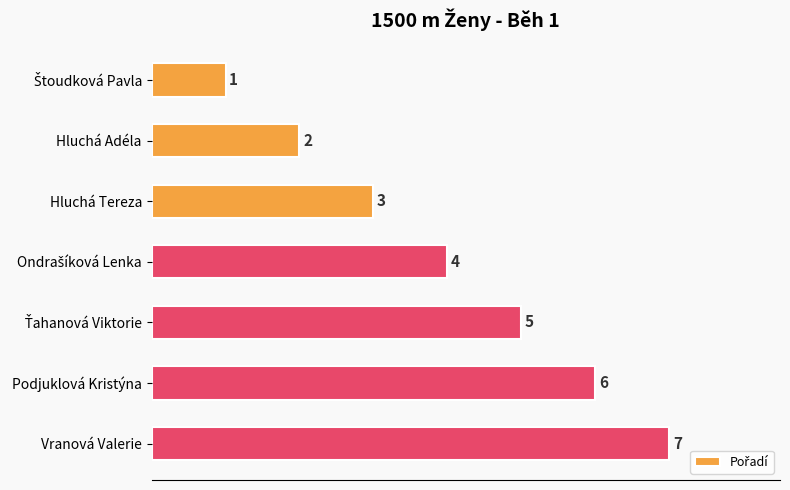

What is the ratio of the value at Hluchá Tereza to the value at Vranová Valerie?

0.4